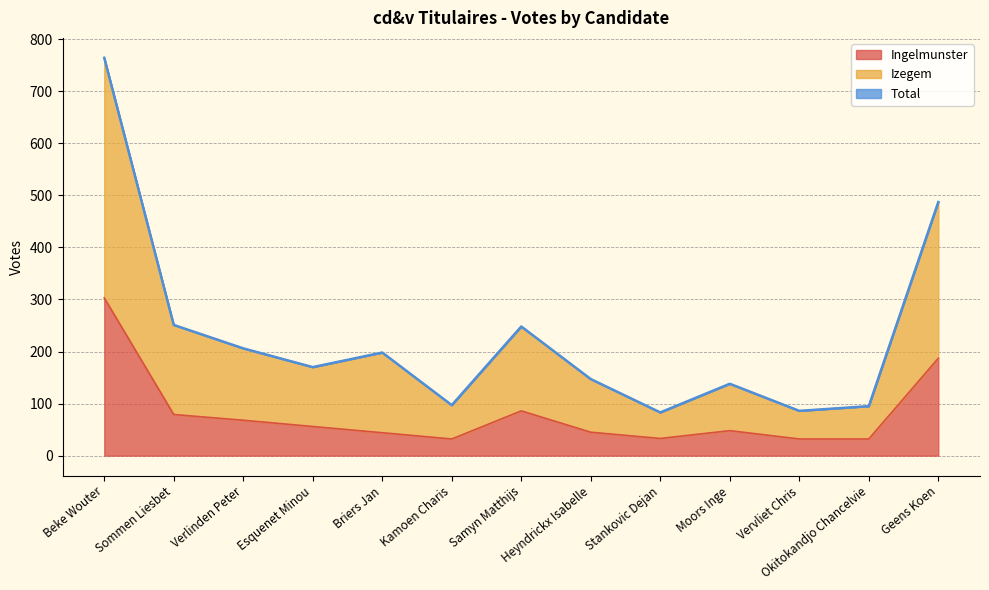

What is the difference between the maximum and minimum values in the Ingelmunster series?

271